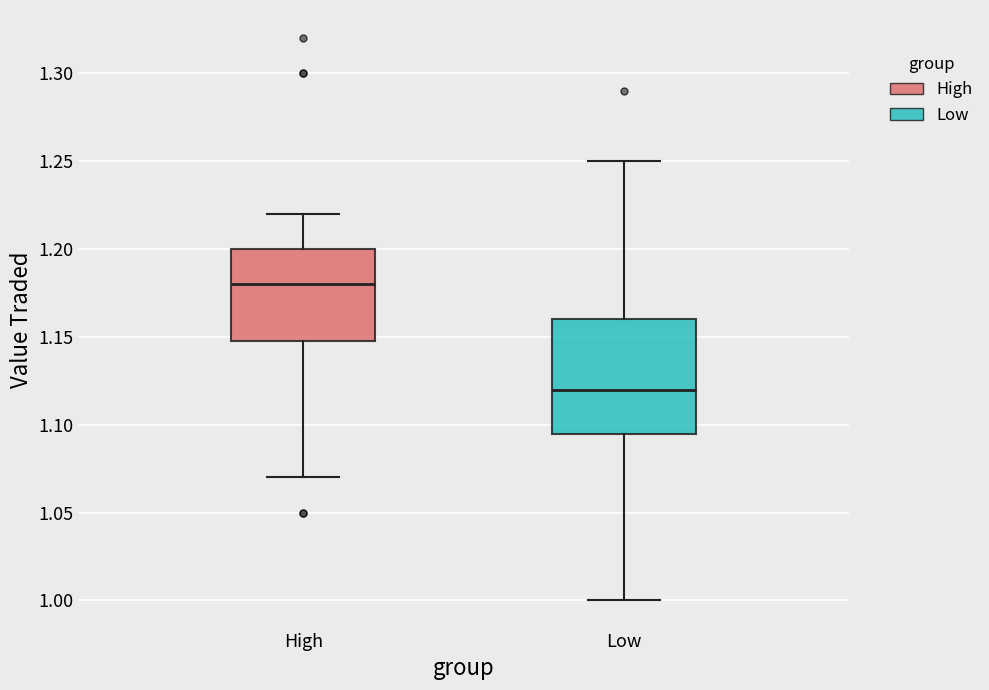

Reading left to right, read every box against the y-axis: the position of its median line, the range the box covers, and the ends of its whiskers. The values are not printed on the chart, so give them approximately, as read against the axis.

High: median 1.180, box 1.150 to 1.200, whiskers 1.070 to 1.220
Low: median 1.120, box 1.095 to 1.160, whiskers 1.000 to 1.250